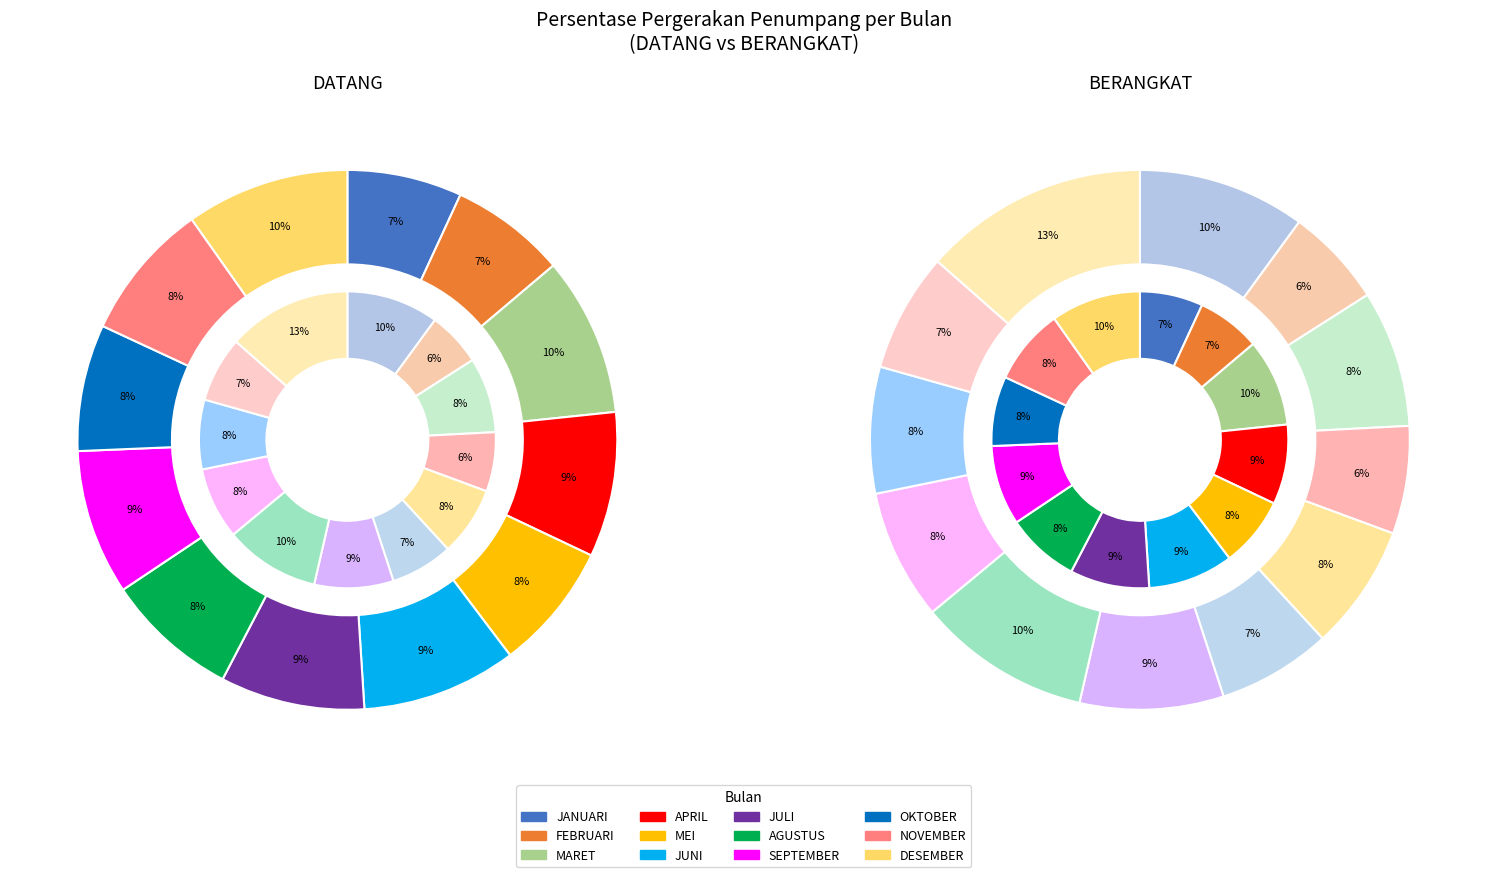

Between JUNI and MEI, which is larger?

JUNI